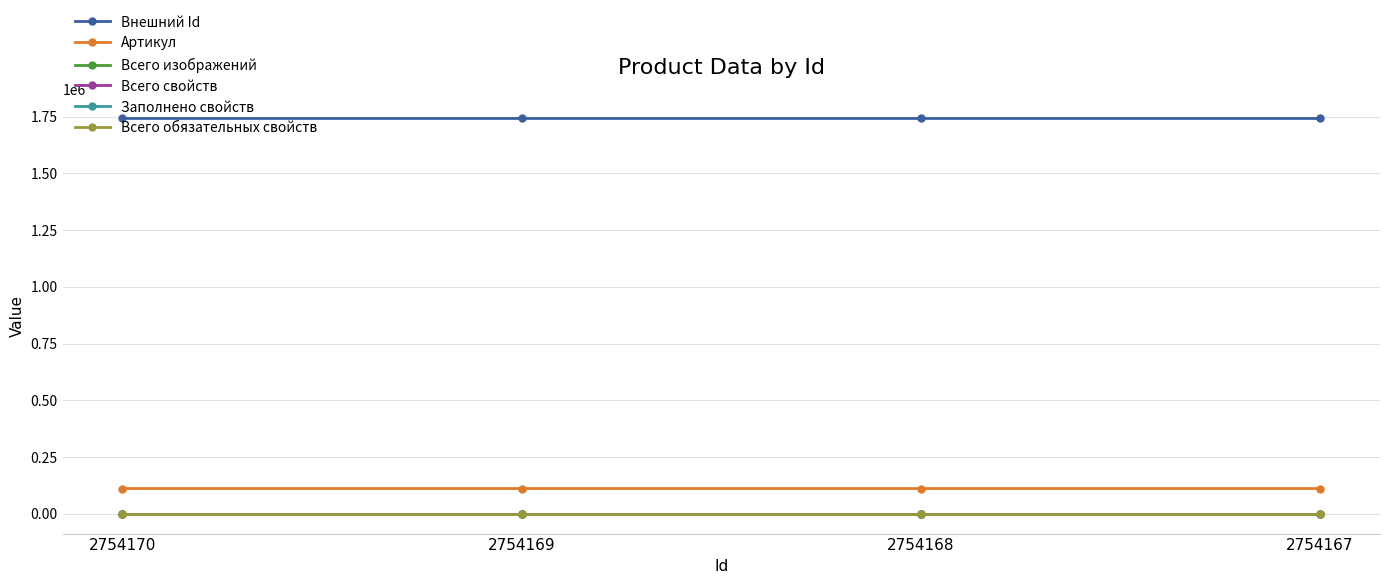

Is this an area chart (filled region under the line)?

No